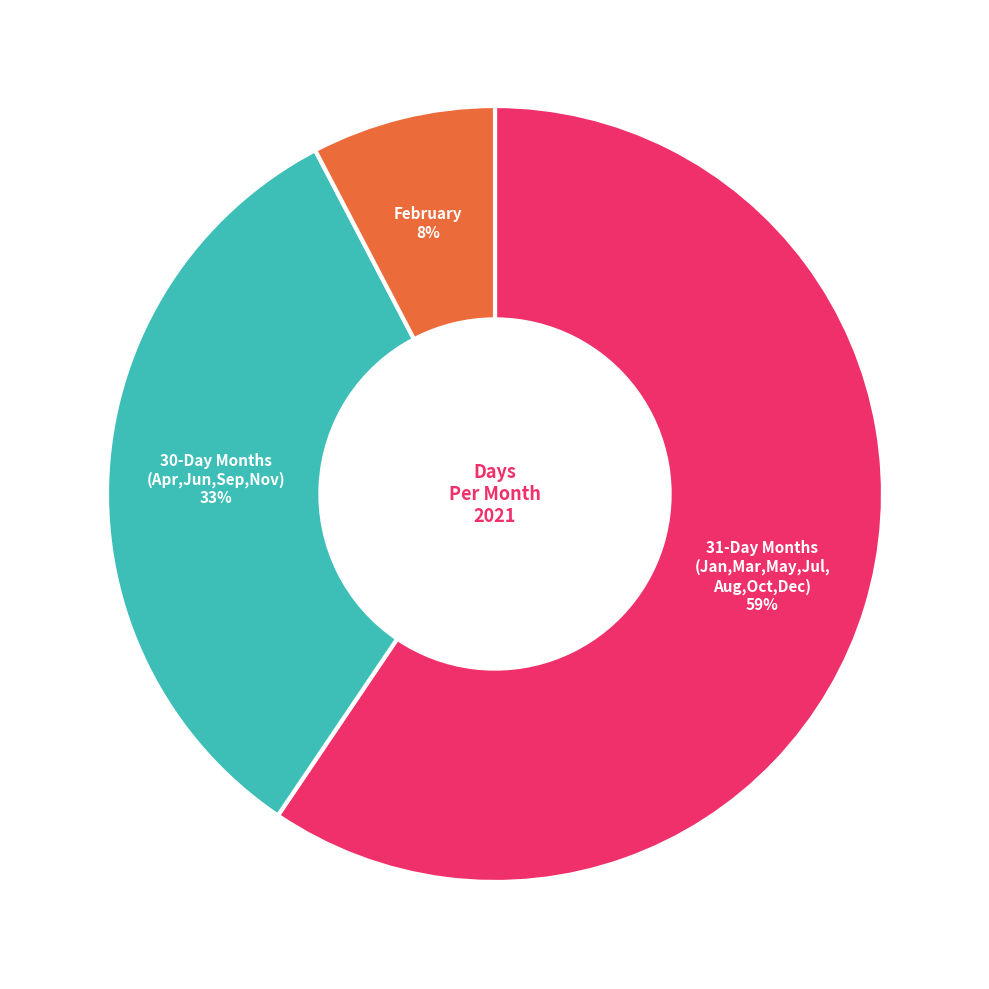

To the nearest percent, what percentage of the pie is 30-Day Months (Apr,Jun,Sep,Nov)?

33%